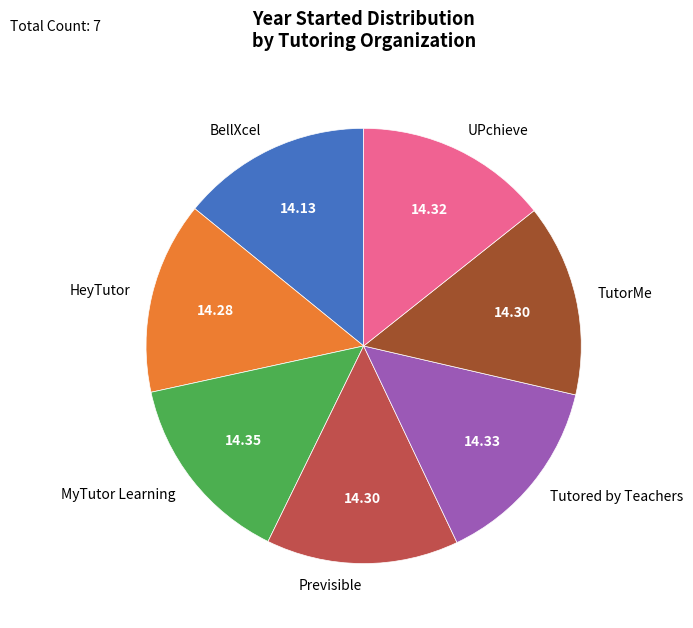

Combined, do UPchieve and Tutored by Teachers account for over 50%?

No